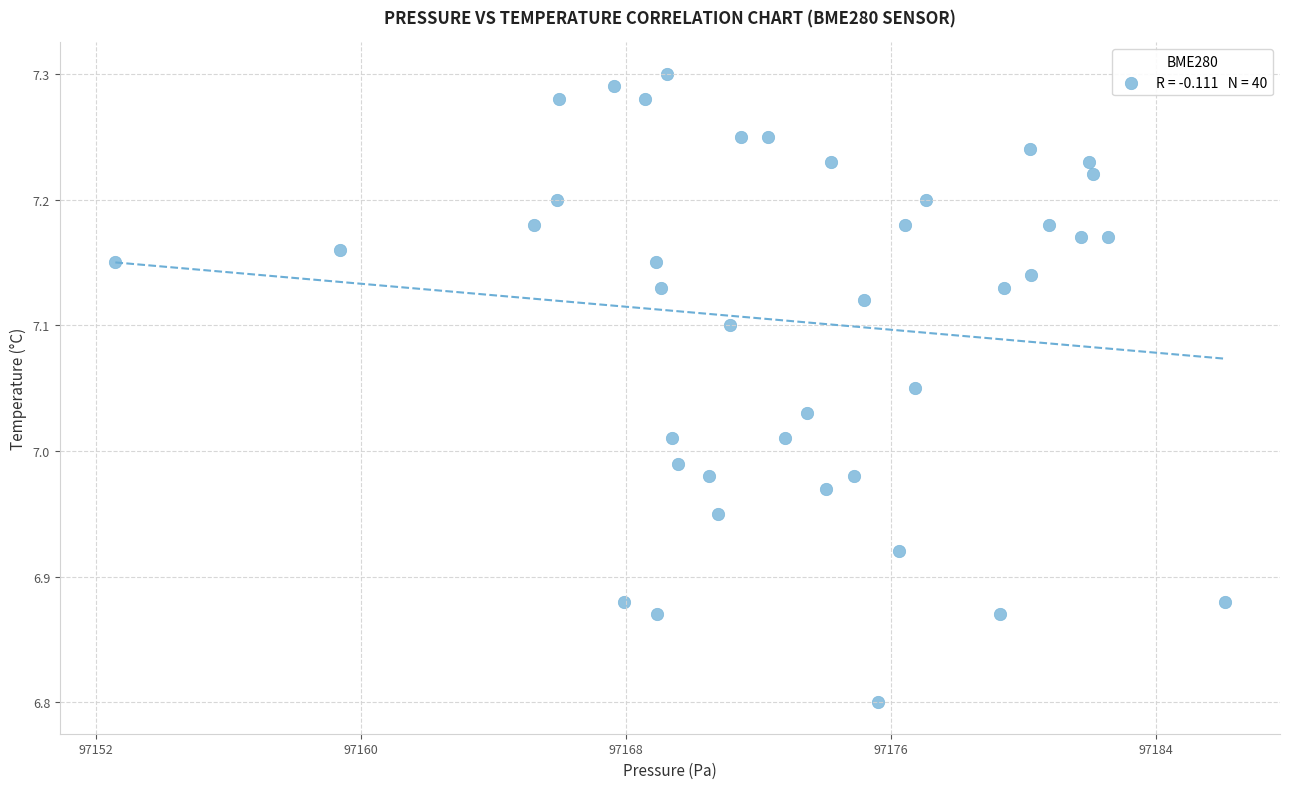

What is the range of X values (max minus min)?

33.5